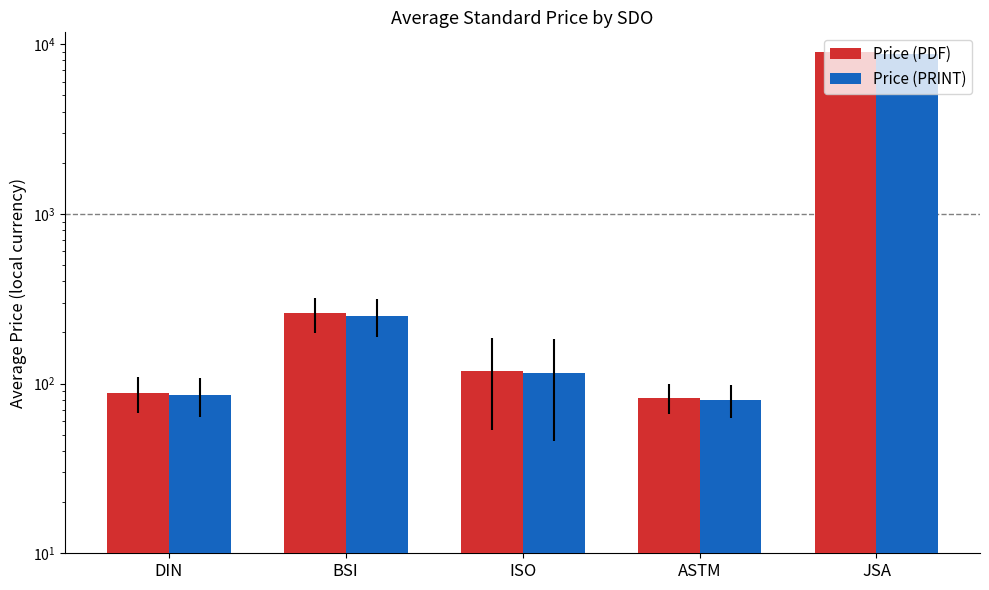

Is it true that Price (PRINT) equals 115.0 at ISO?

True